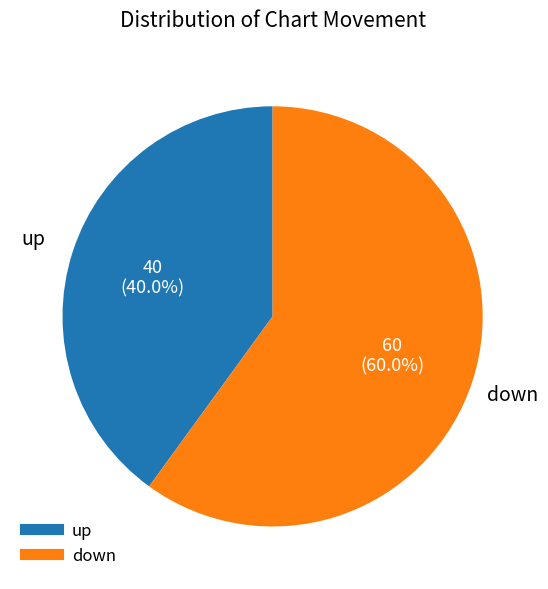

To the nearest percent, what portion does up represent?

40%